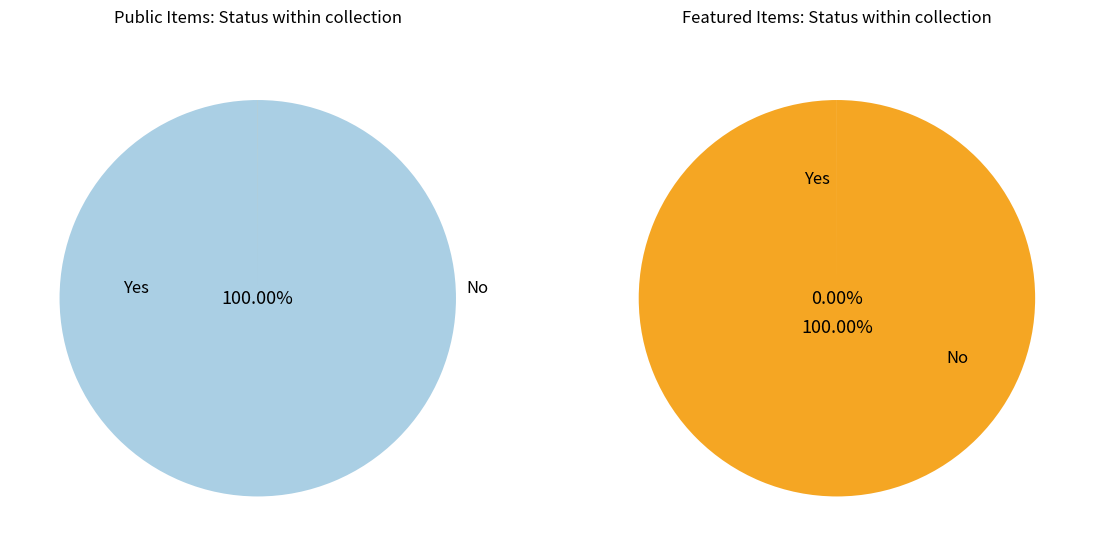

To the nearest percent, what is the average slice percentage?

50%